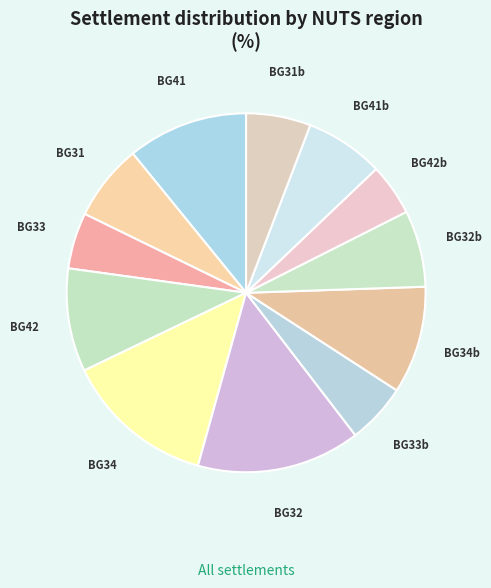

Approximately how many times larger is the value at BG32 compared to BG42b?

3.2